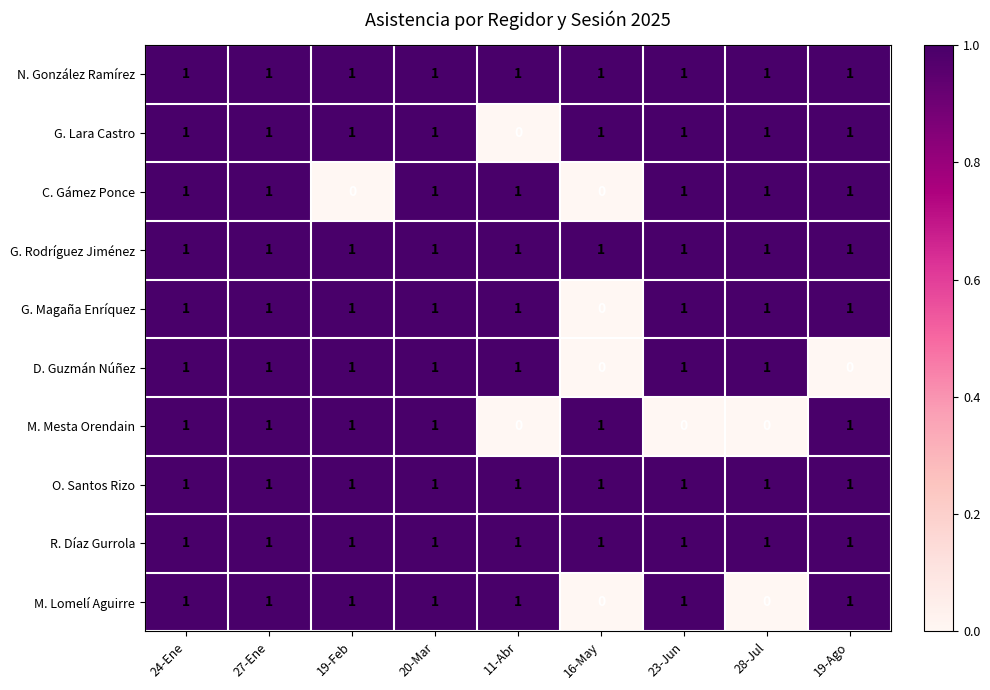

Between 11-Abr and 23-Jun, which series saw the biggest shift?

G. Lara Castro